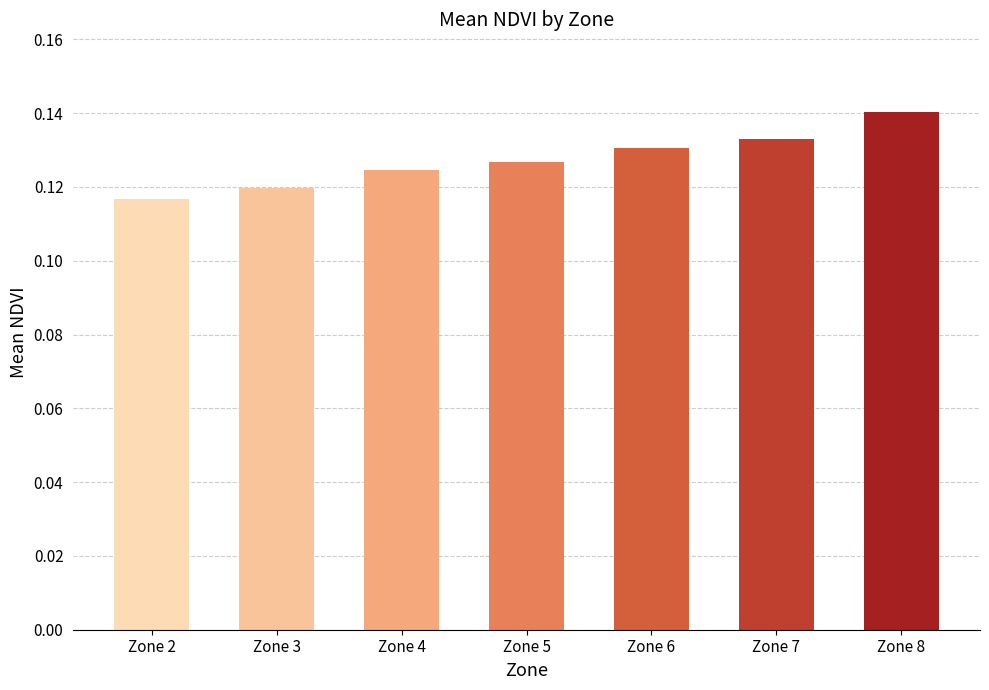

Which has a higher value, Zone 8 or Zone 6?

Zone 8